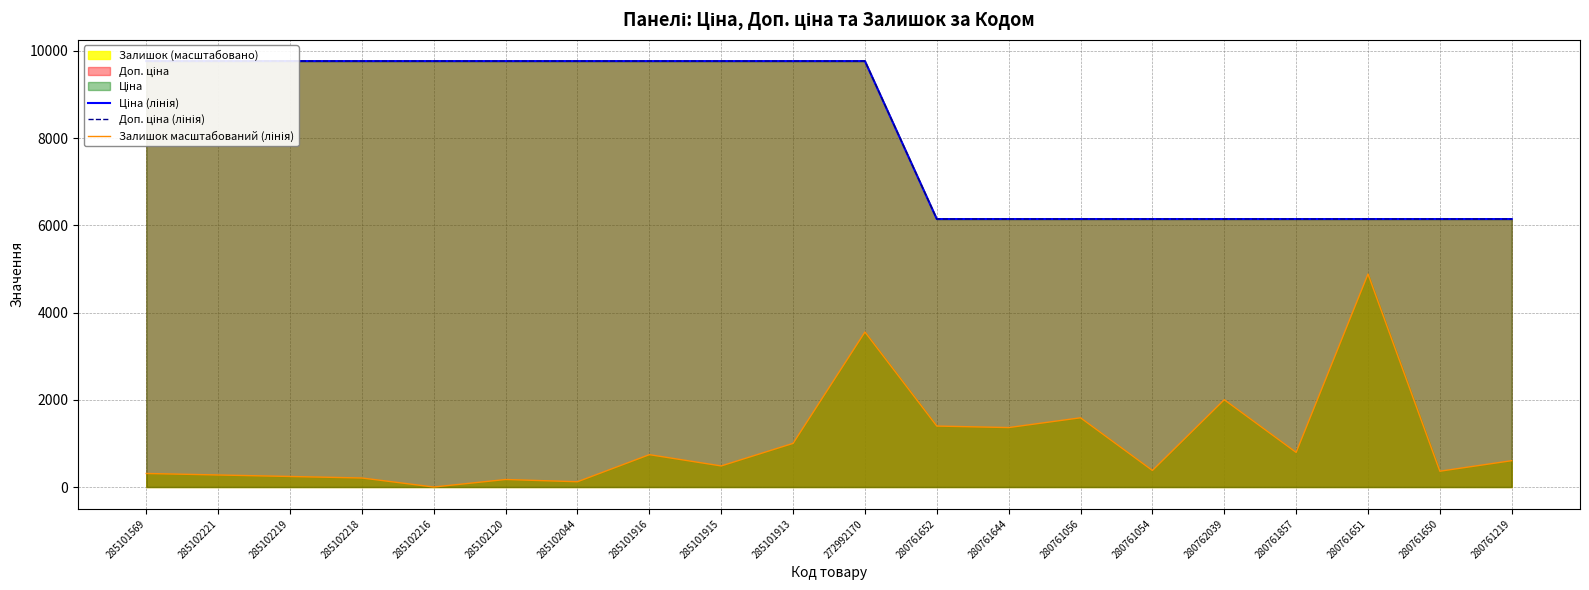

Which label corresponds to the largest value in the chart?

285101569